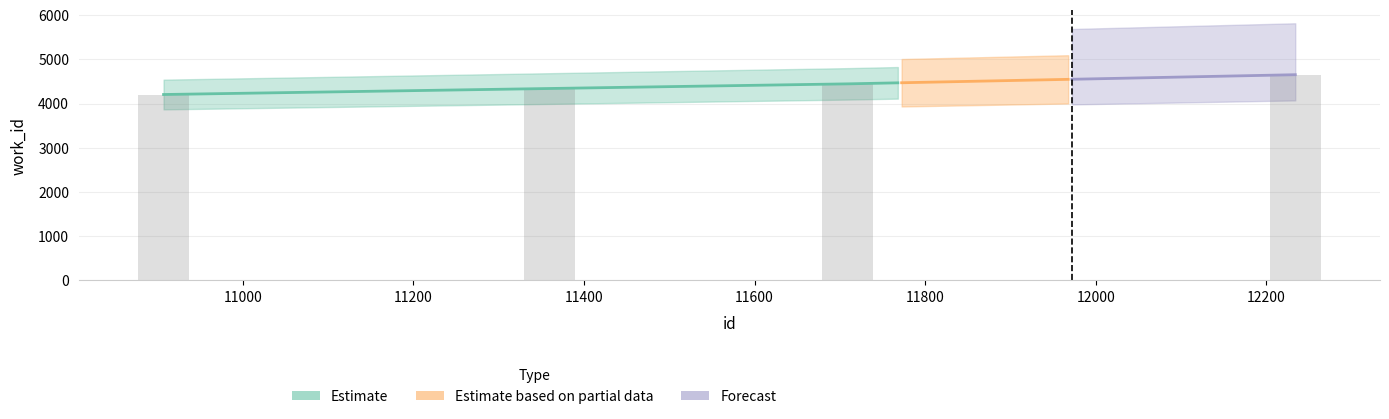

The chart shows a value of 1171 at 11360. True or false?

False